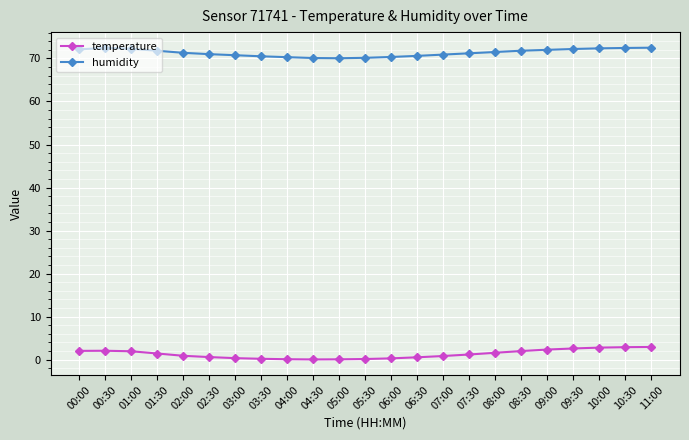

What are all the series names shown in the legend?

temperature, humidity